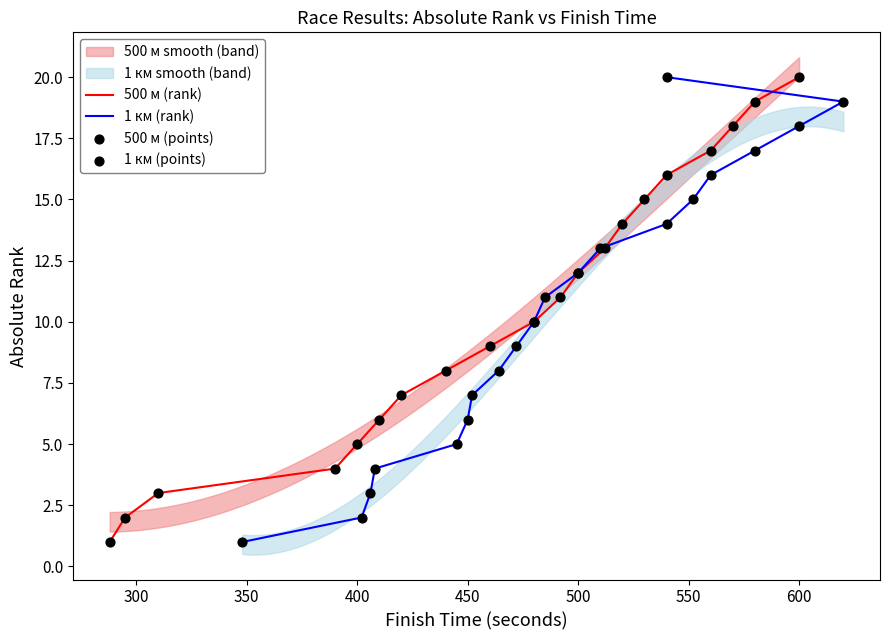

Which series reaches the maximum Y coordinate?

500 м (rank)